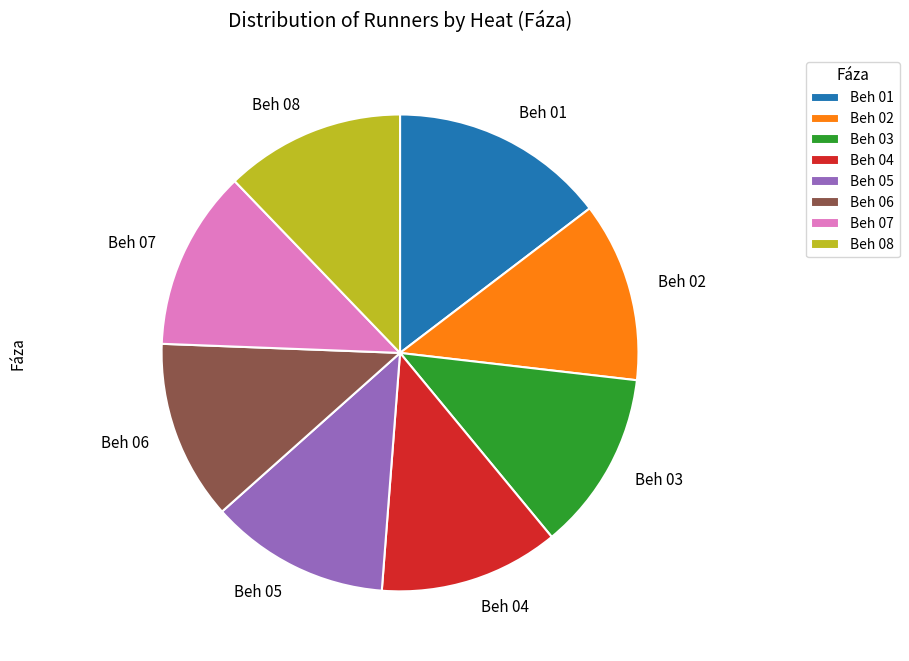

How many slices are in this pie chart?

8